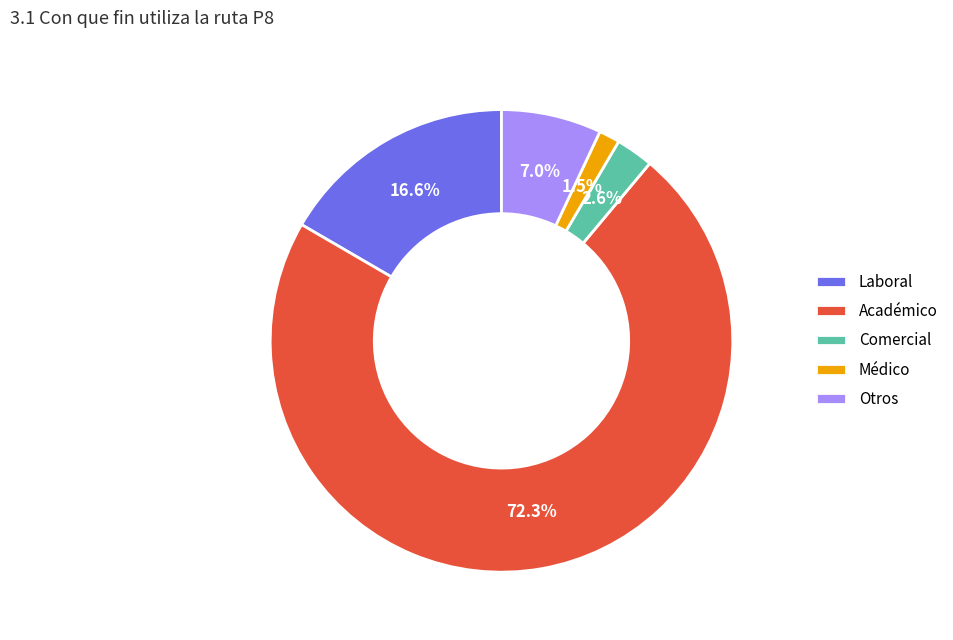

Which category has the smallest portion of the pie?

Médico